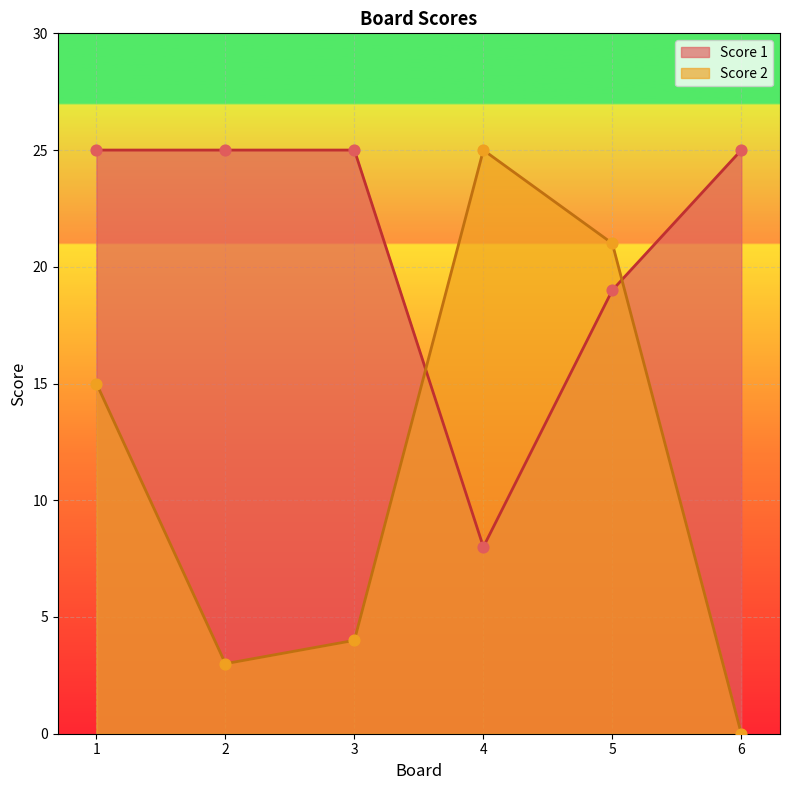

At how many categories does at least one series exceed 5?

6